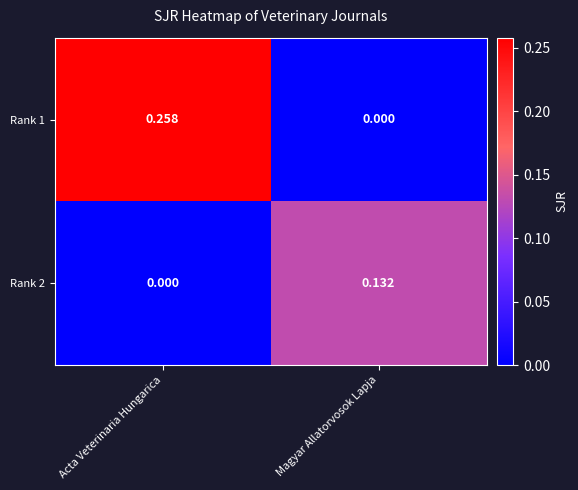

How many positive values does the Rank 1 series have?

1